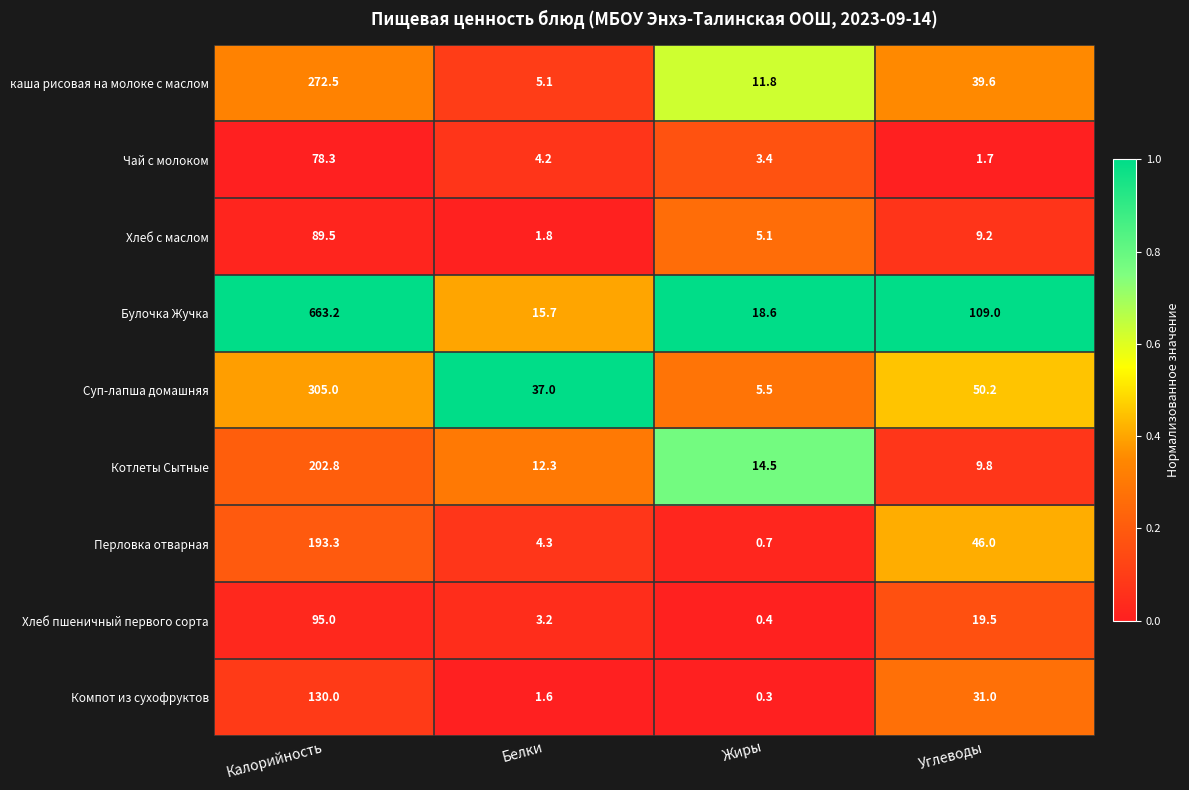

What is the difference between the highest and lowest values at Жиры?

18.3